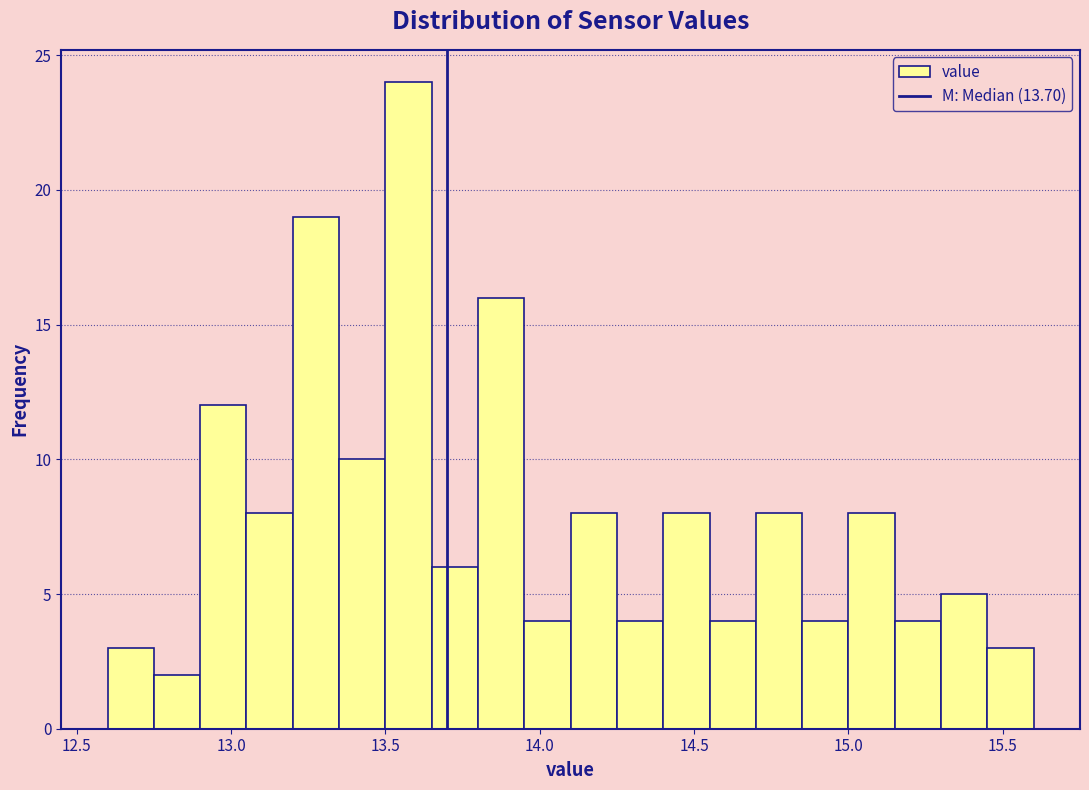

Read against the x-axis, roughly where is the centre of the tallest bar?

13.60